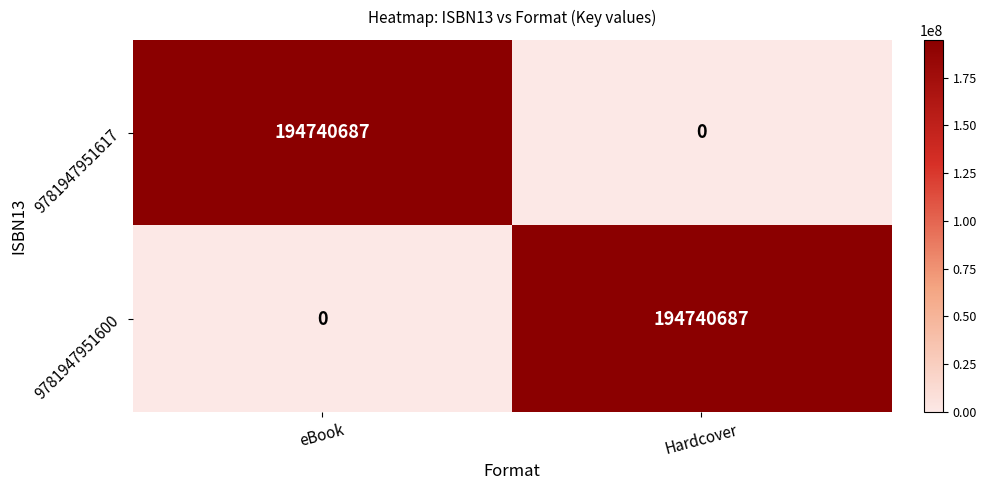

Count the number of categories in the chart.

2